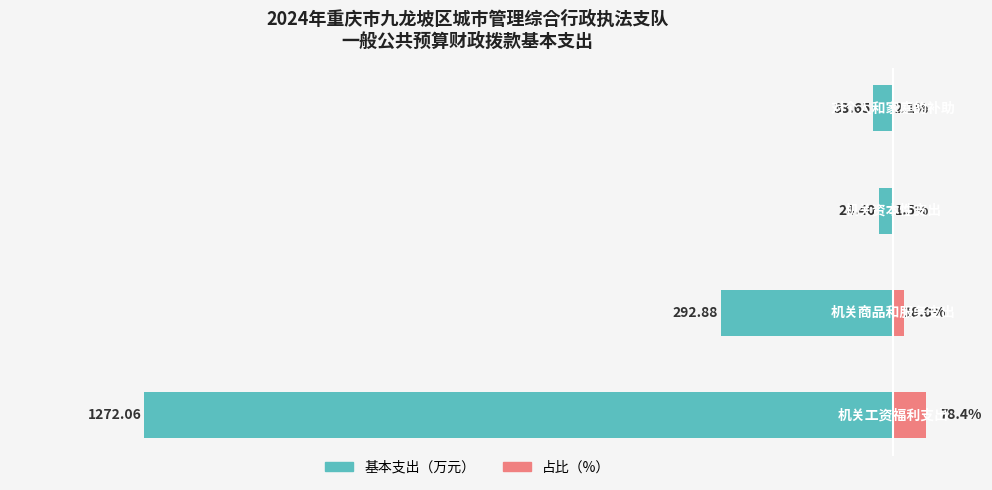

Is it true that 基本支出（万元） equals -751.6 at −1600?

False